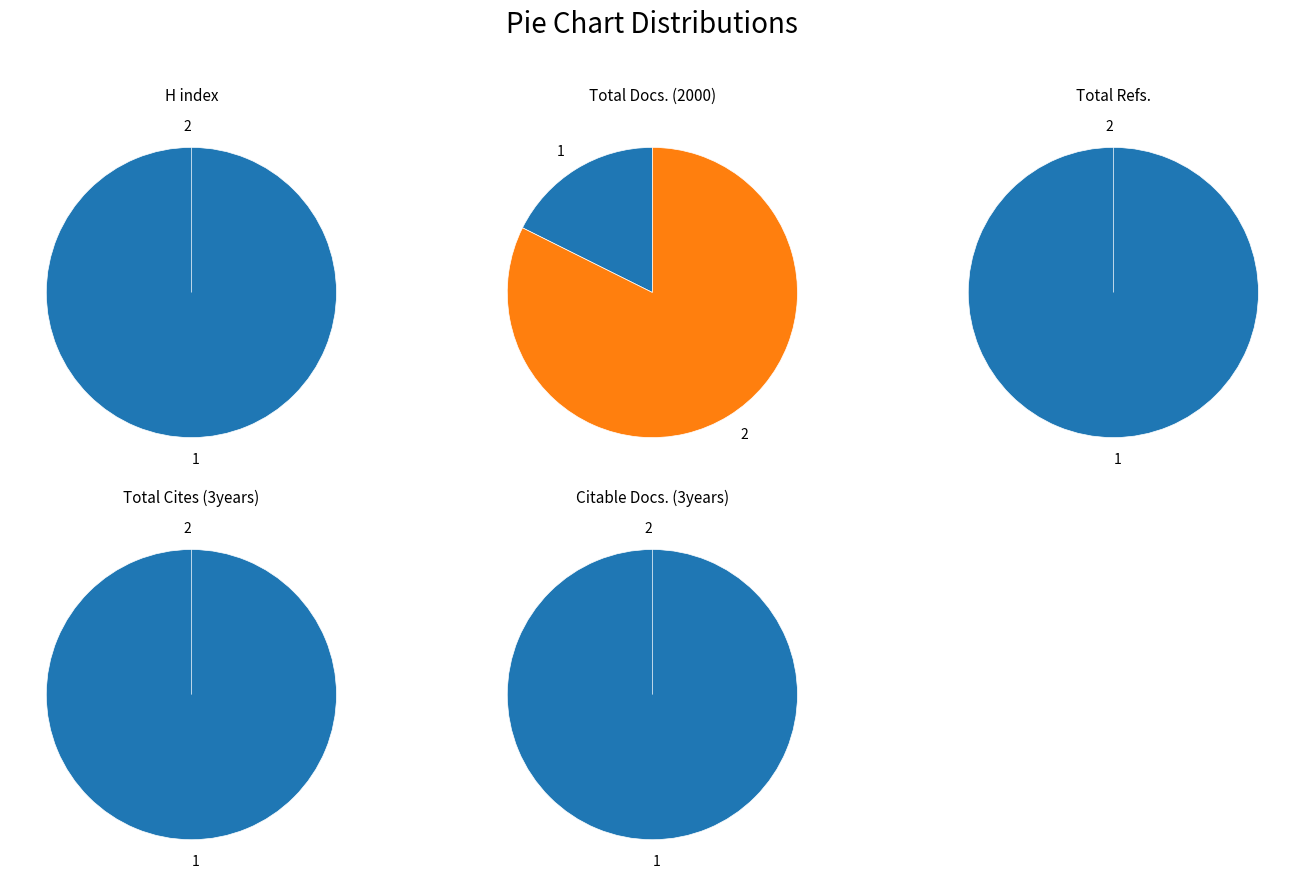

What percentage is the 1 slice, to the nearest percent?

100%